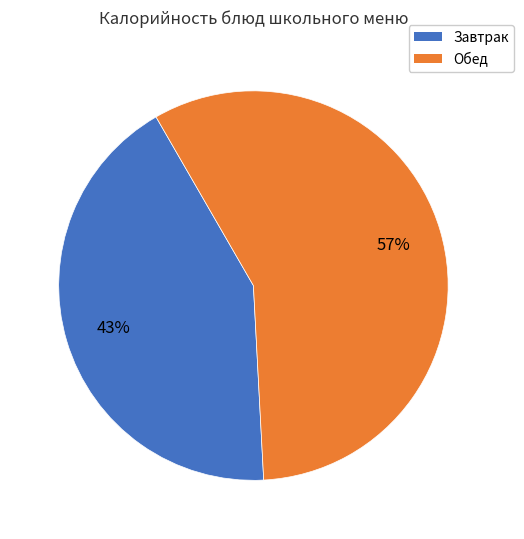

Is there any slice that represents more than half of the pie?

Yes